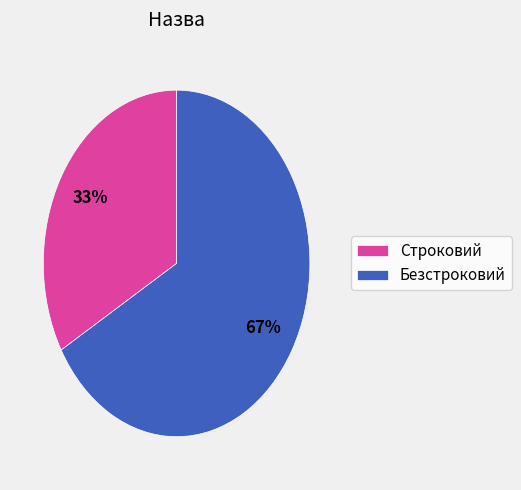

Is Строковий the majority of the pie?

No